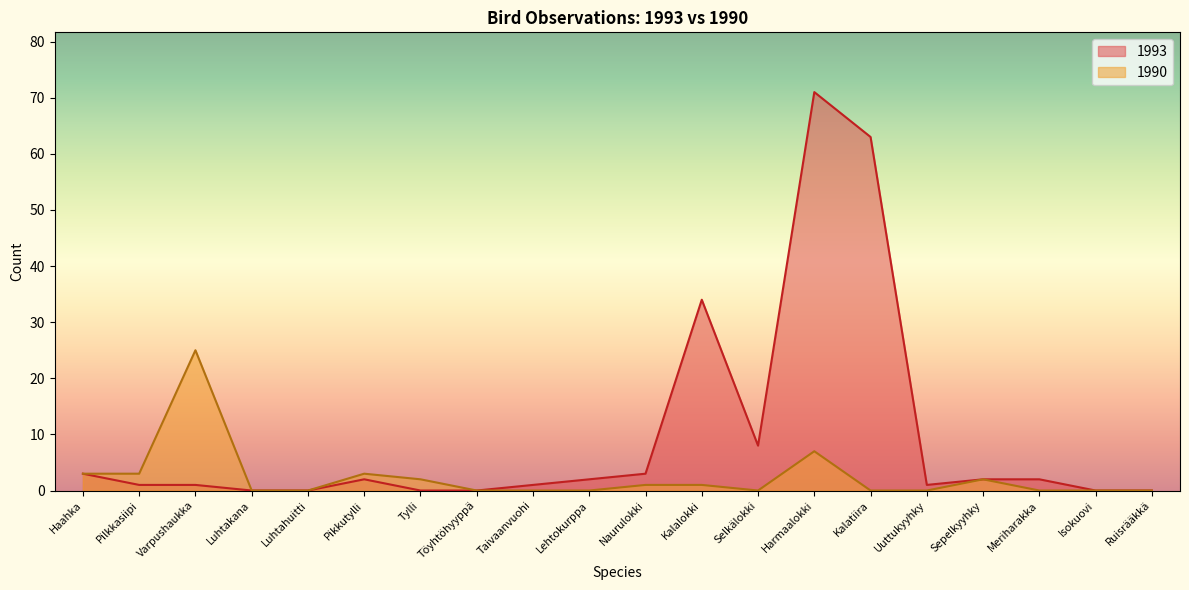

What is the greatest value displayed?

71